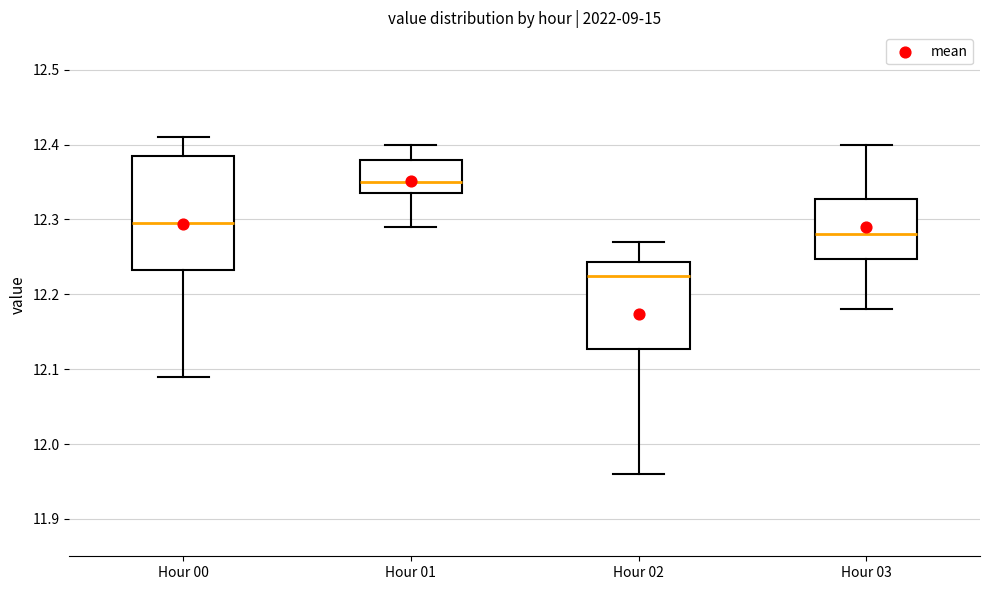

Reading left to right, transcribe this box plot: for each box, give where its median line is, the range the box spans, and where its two whiskers end, as read against the y-axis. The values are not printed on the chart, so give them approximately, as read against the axis.

Hour 00: median 12.30, box 12.23 to 12.39, whiskers 12.09 to 12.41
Hour 01: median 12.35, box 12.34 to 12.38, whiskers 12.29 to 12.40
Hour 02: median 12.23, box 12.13 to 12.24, whiskers 11.96 to 12.27
Hour 03: median 12.28, box 12.25 to 12.33, whiskers 12.18 to 12.40